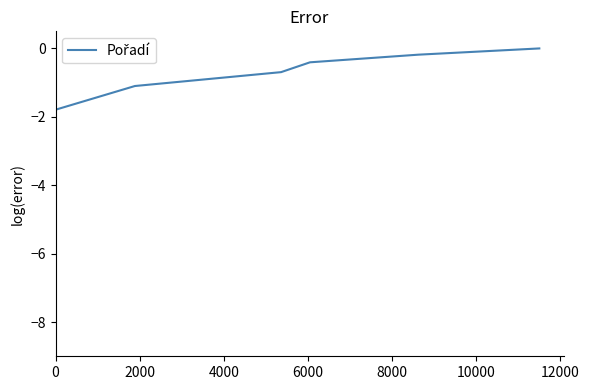

True or false: the data has more than 2 interior local peaks.

False